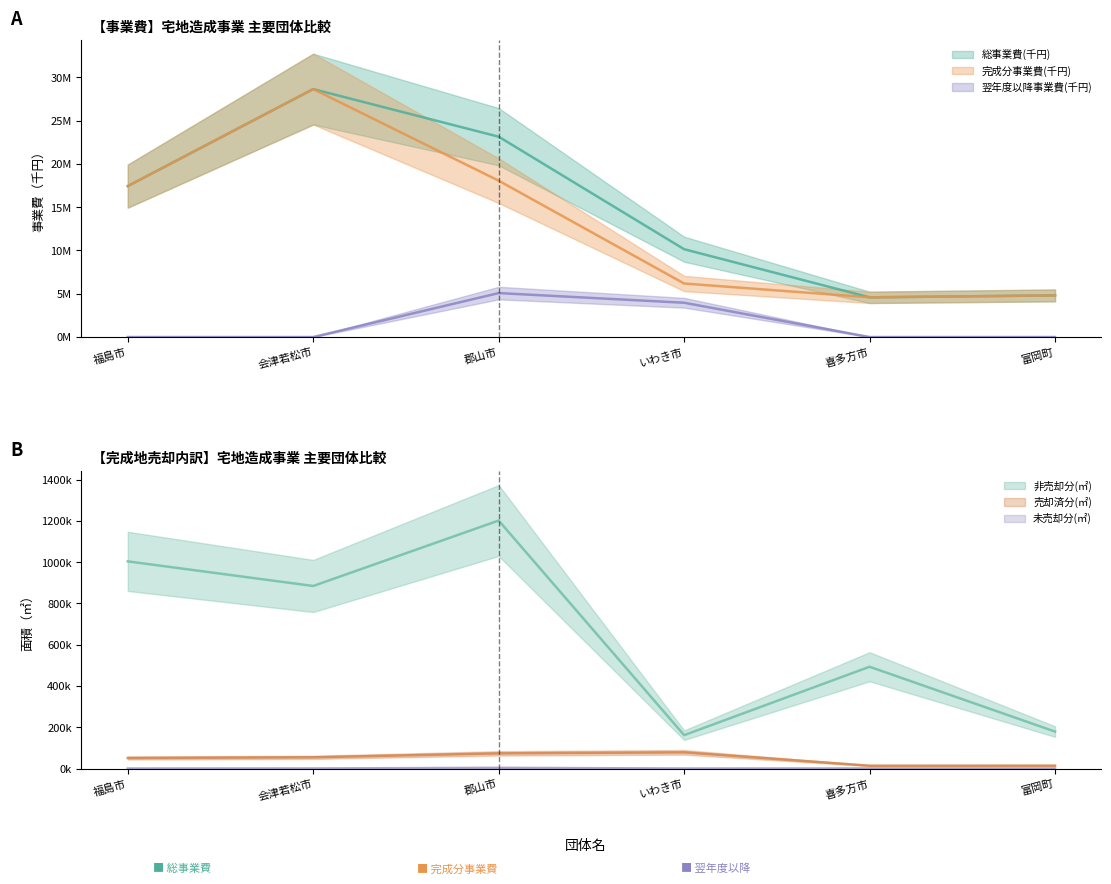

Is it true that 売却済分(㎡) equals 3946.7 at 富岡町?

False